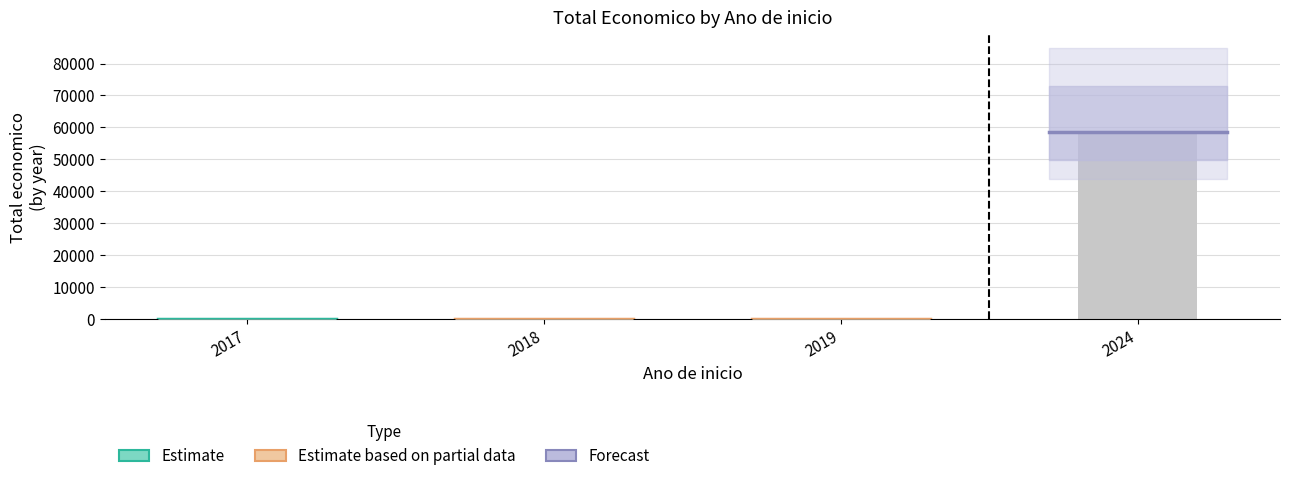

Is it true that Estimate based on partial data equals 9.8 at 2018?

True